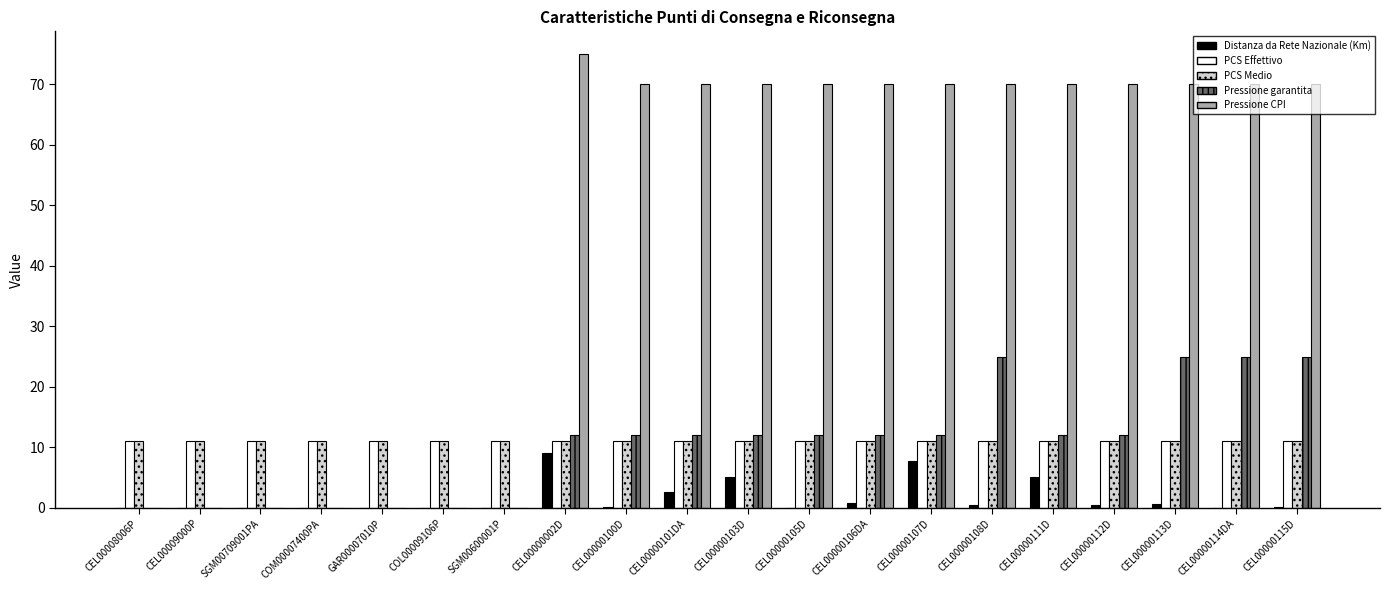

What is the total value across all series at CEL00000113D?

117.7